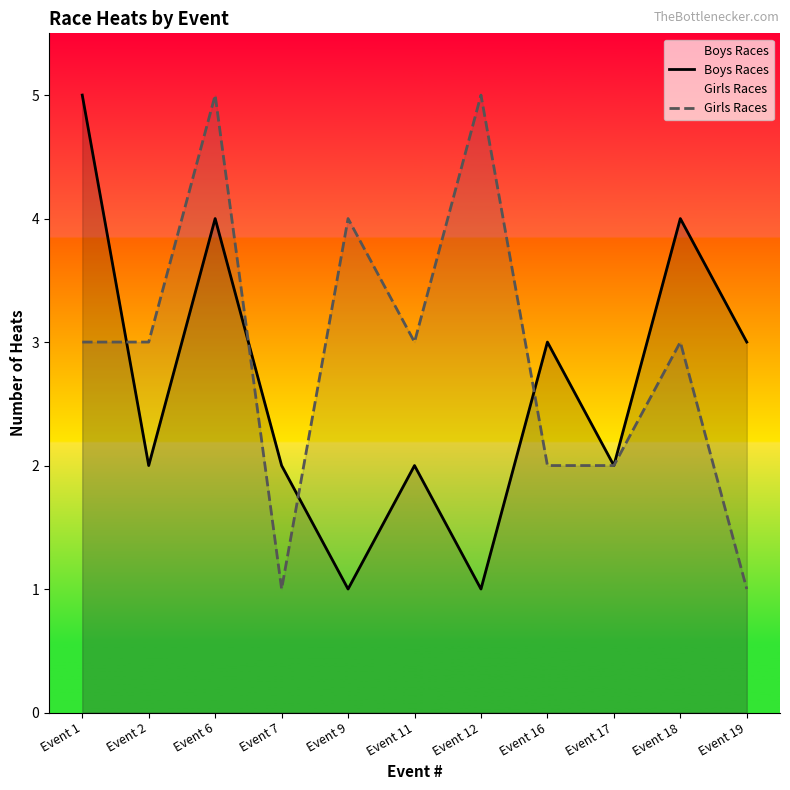

True or false: Girls Races has more than 2 points higher than both neighbors.

True